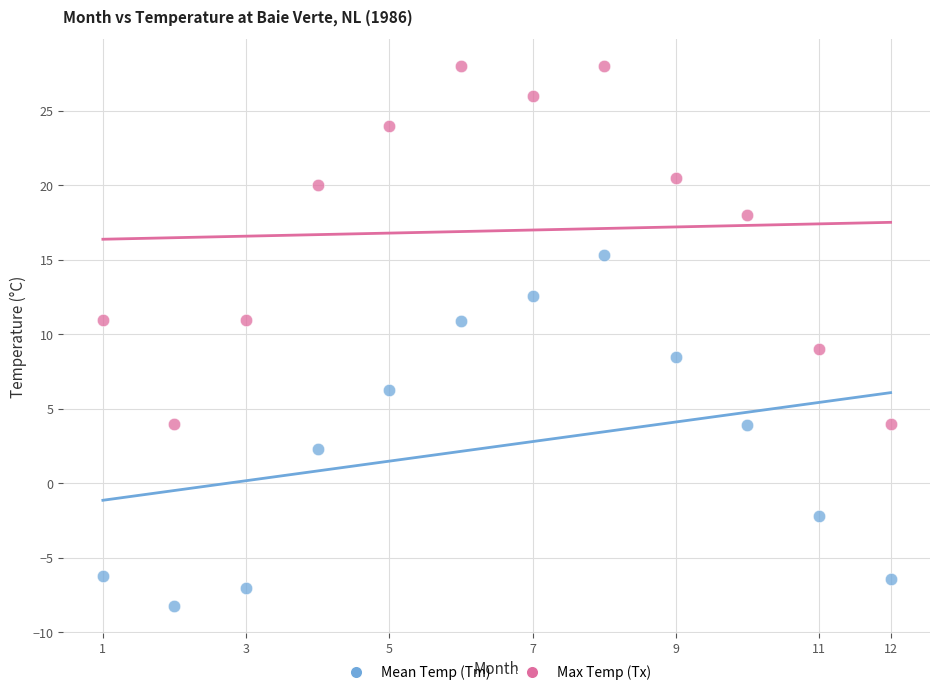

Across all data points, what is the range of X values (max minus min)?

11.0